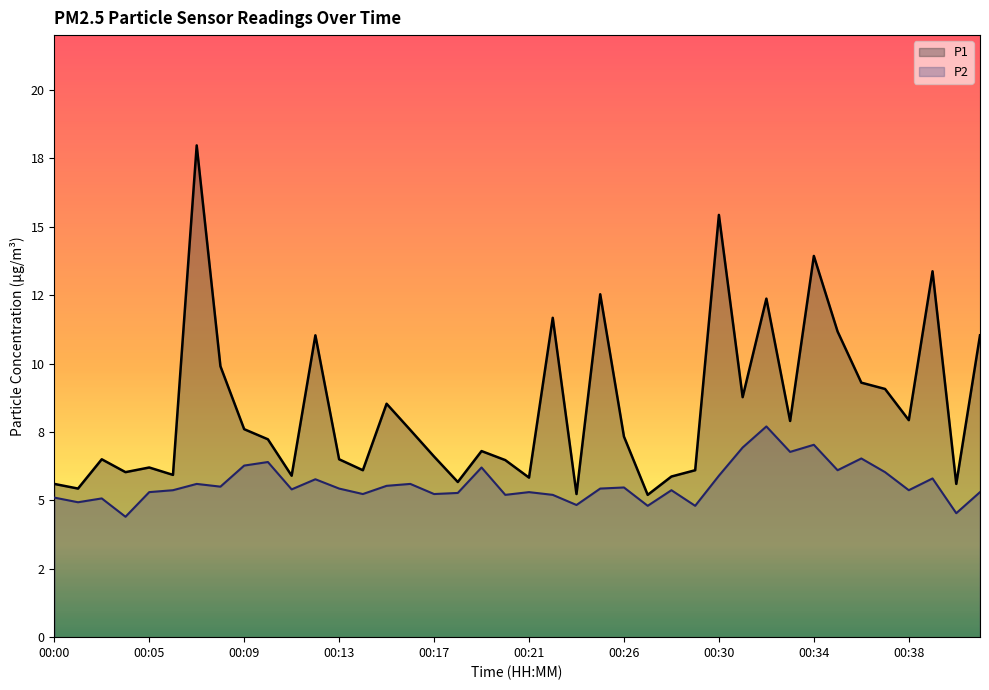

The value of P1 at 00:09 is 12.6. True or false?

False